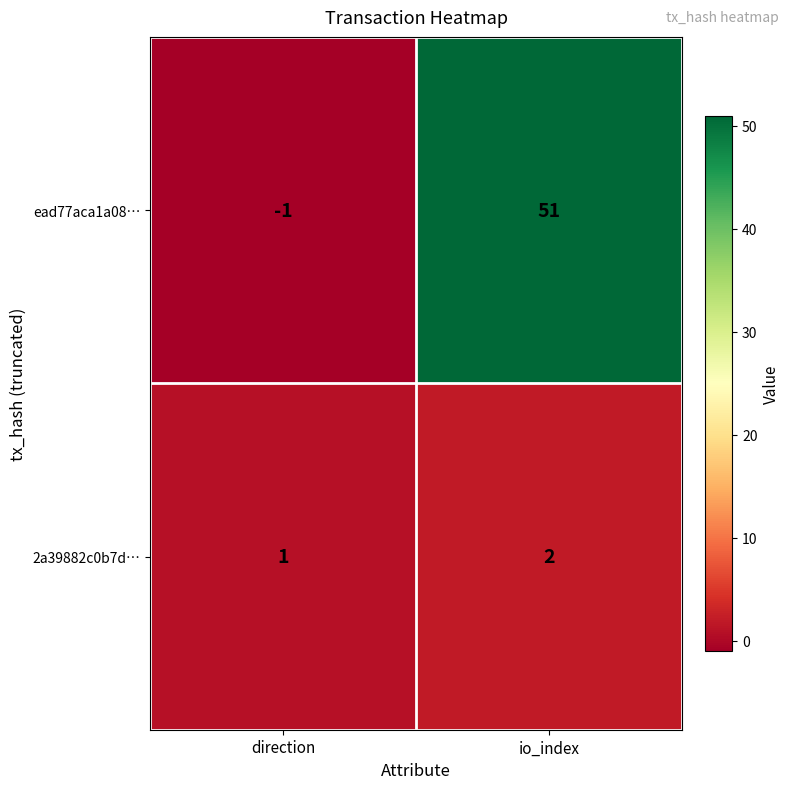

What is the greatest value displayed?

51